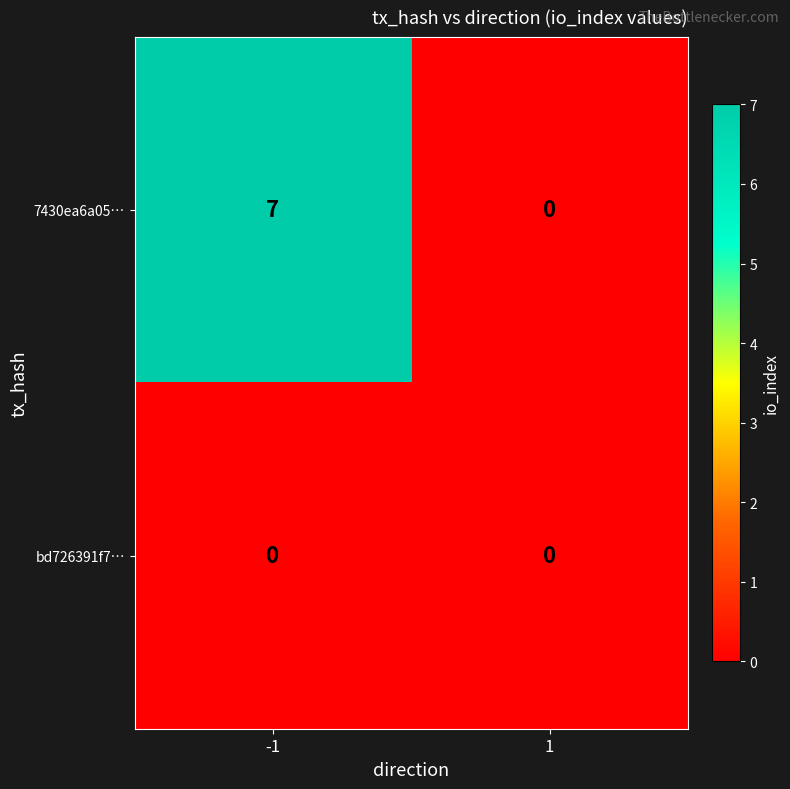

Read the 7430ea6a05… value at -1.

7